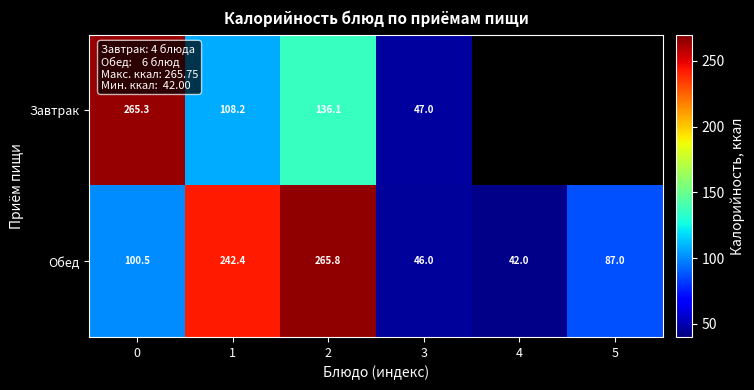

Is it true that Обед equals 61.1 at 3?

False